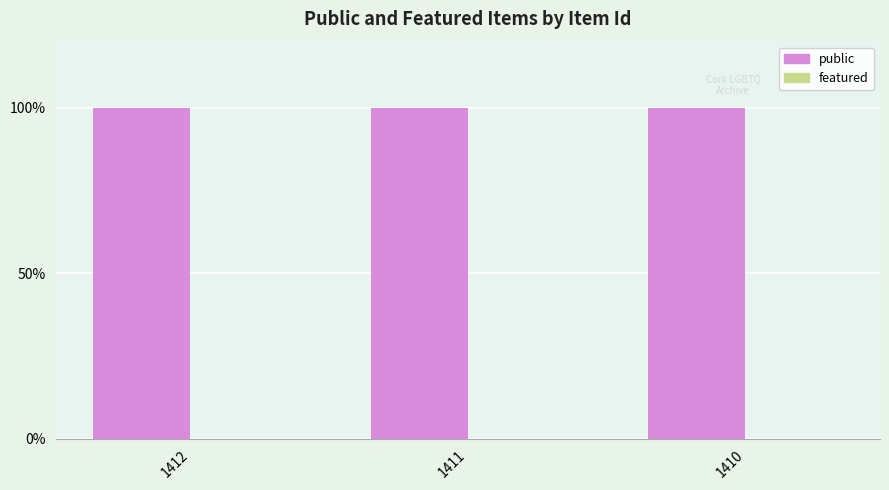

Reading left to right, what are all the values shown in this chart?

public: 1412=1	1411=1	1410=1
featured: 1412=0	1411=0	1410=0